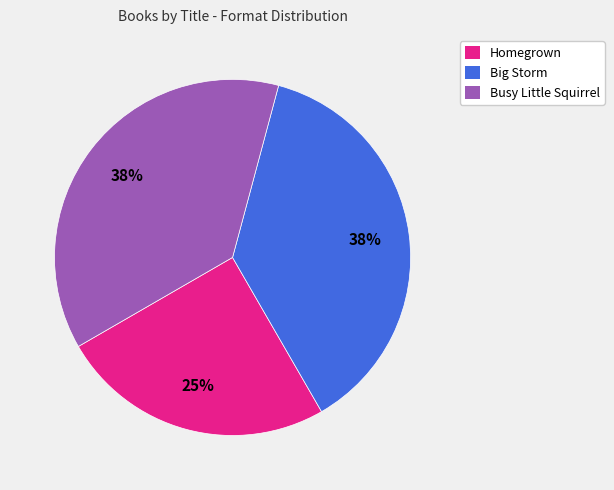

Between Homegrown and Big Storm, which is larger?

Big Storm